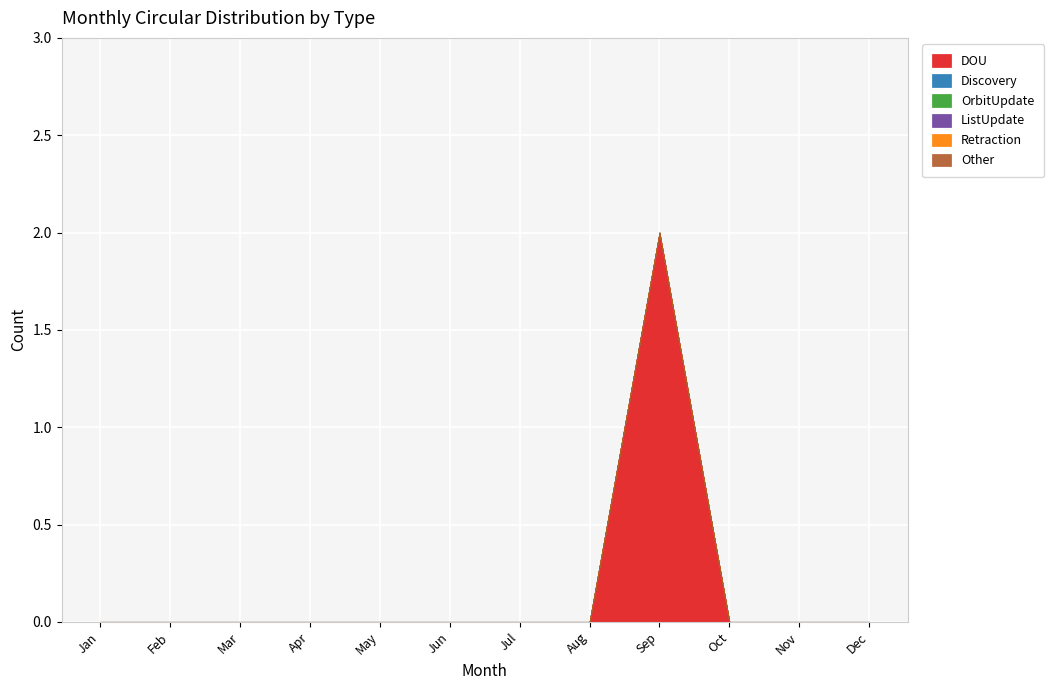

What are all the series names shown in the legend?

DOU, Discovery, OrbitUpdate, ListUpdate, Retraction, Other